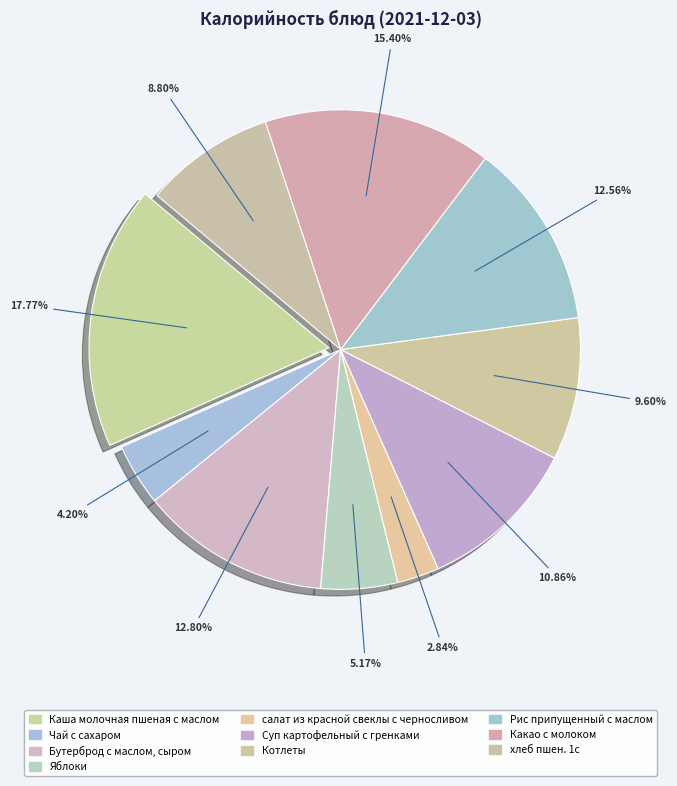

How many slices are in this pie chart?

10